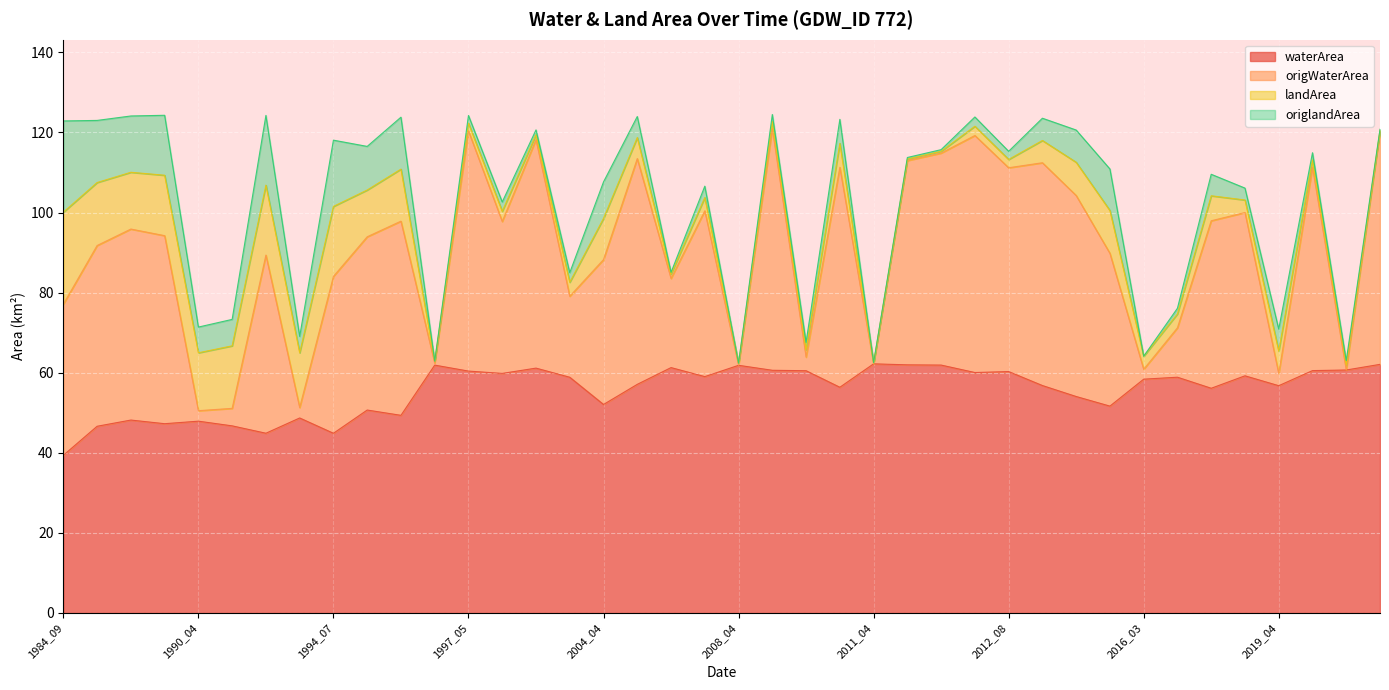

At which label does waterArea reach its minimum?

1984_09